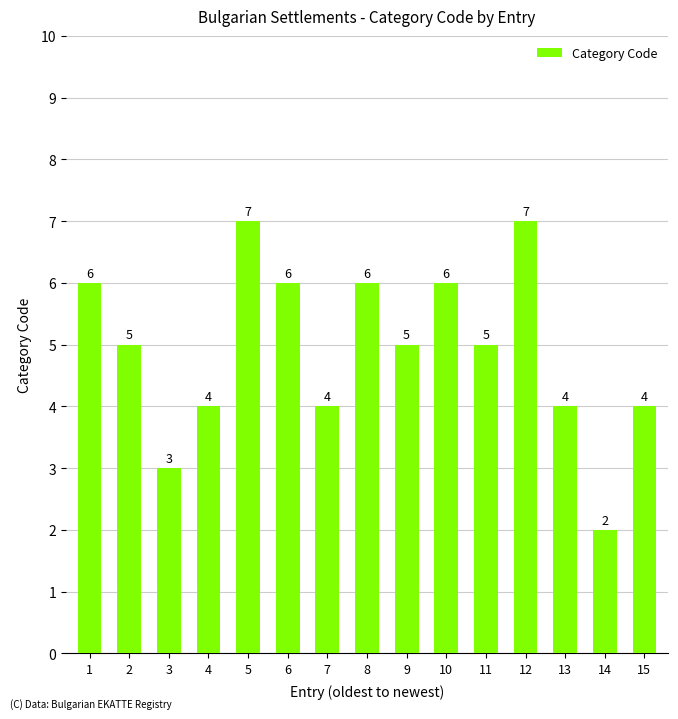

Which has a higher value, 9 or 14?

9